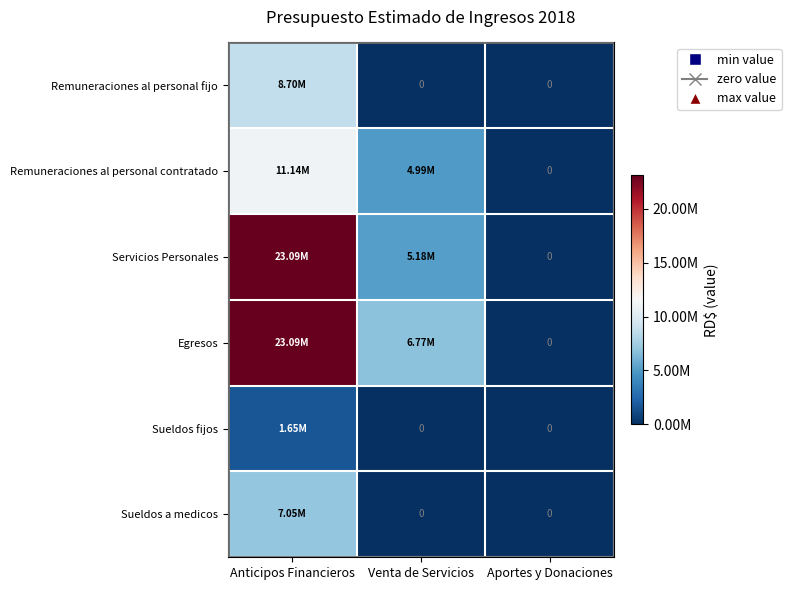

Rank the series by their maximum value, from highest to lowest.

Servicios Personales, Egresos, Remuneraciones al personal contratado, Remuneraciones al personal fijo, Sueldos a medicos, Sueldos fijos